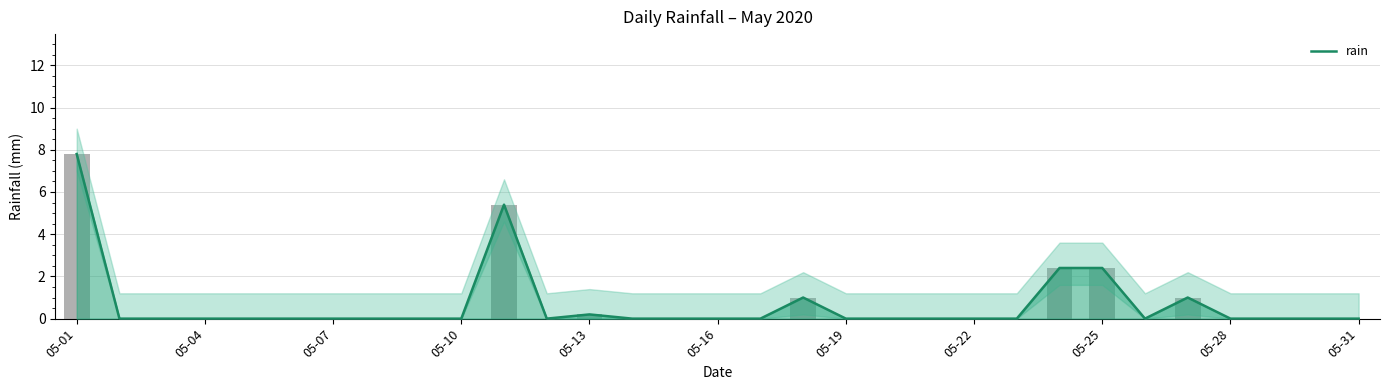

Which category has the lowest value across all series?

05-04